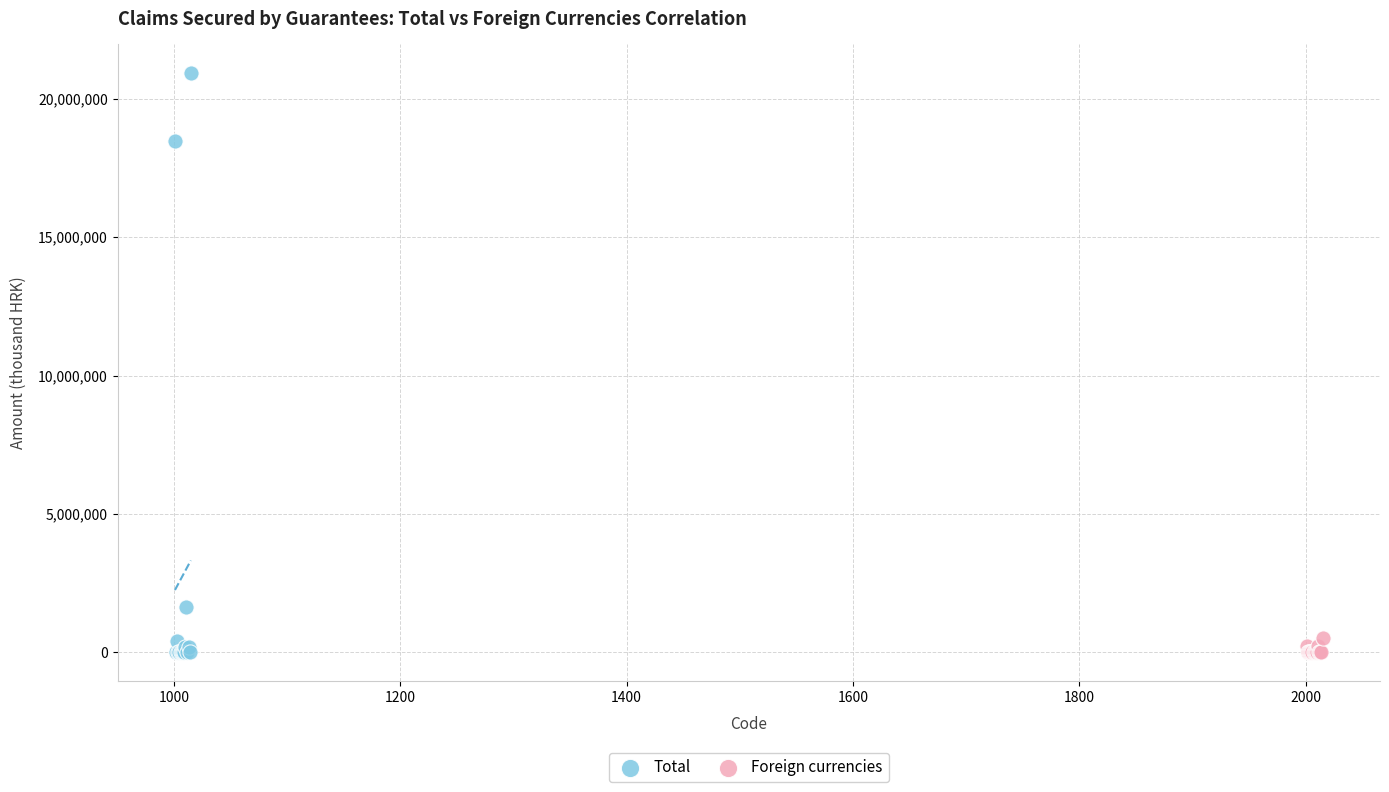

Which series reaches the maximum Y coordinate?

Total